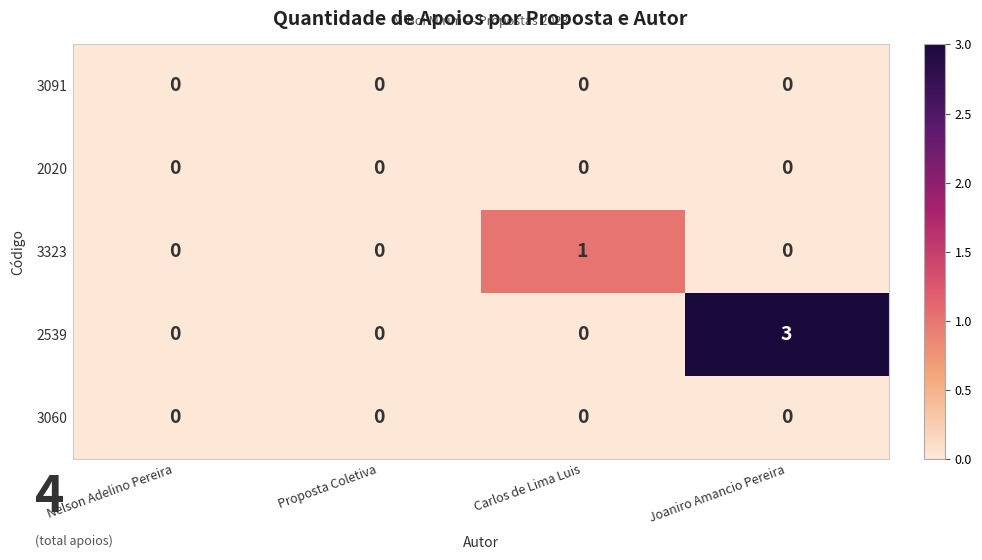

Which series has the largest range (max minus min)?

2539